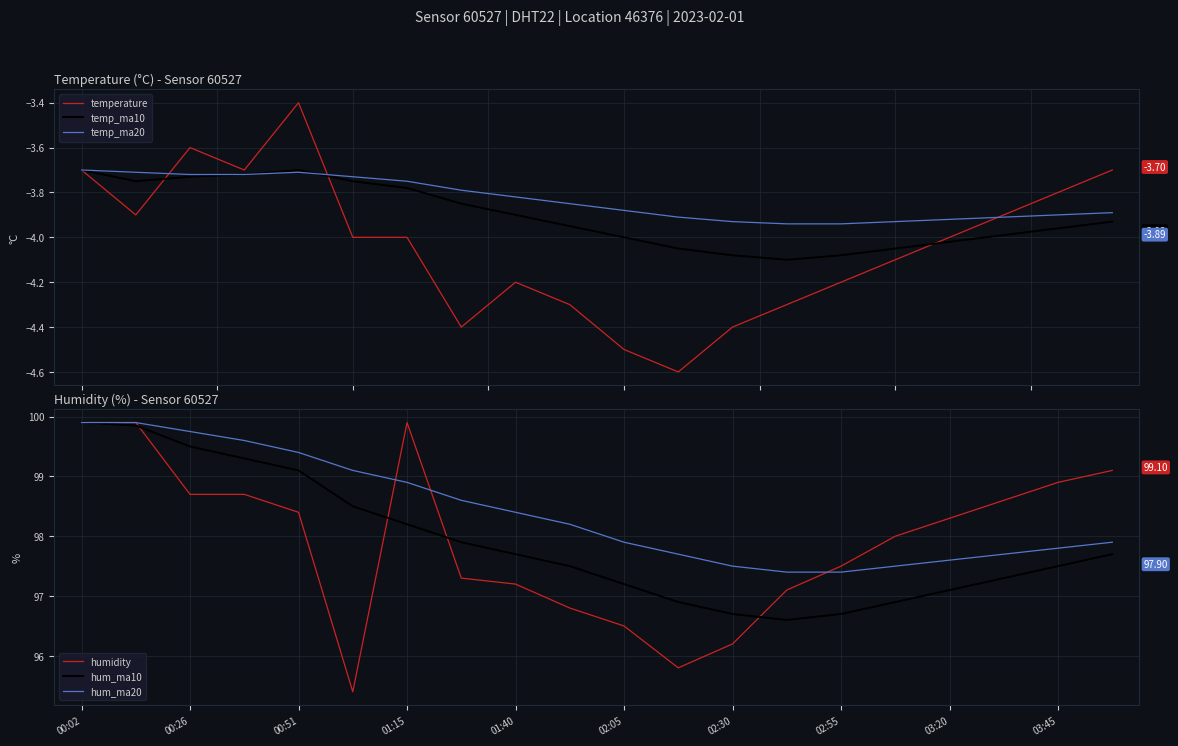

True or false: hum_ma20 has more than 2 points higher than both neighbors.

False